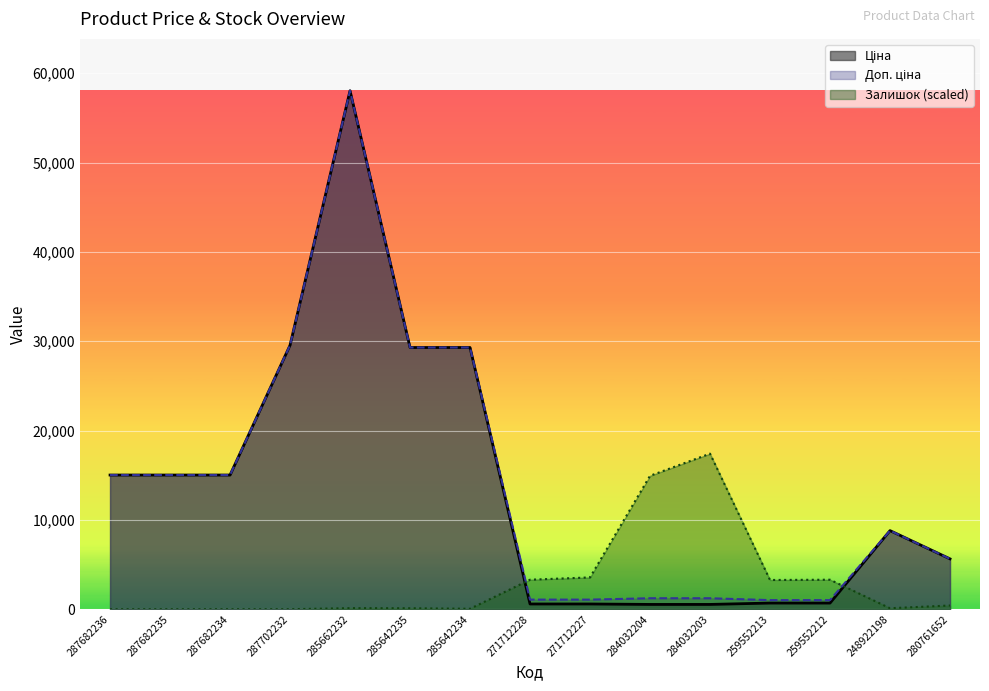

Which category has the highest value in the Залишок series?

284032203